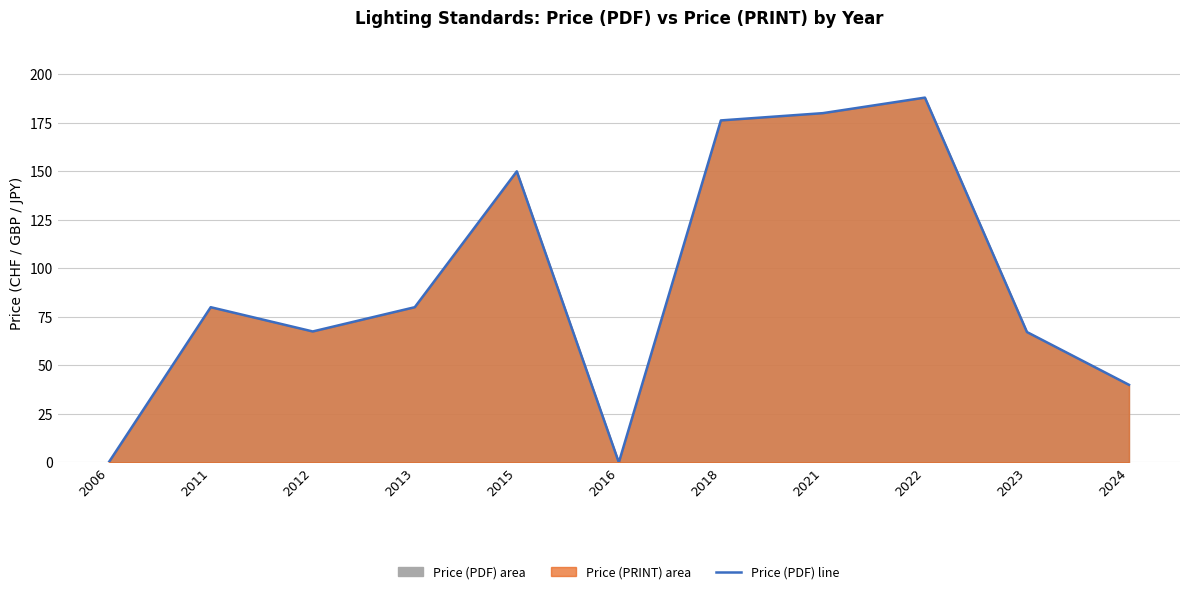

Reading left to right, extract all data points from this chart.

0.0	80.0	67.5	80.0	150.0	0.0	176.2	180.0	188.0	67.2	40.0